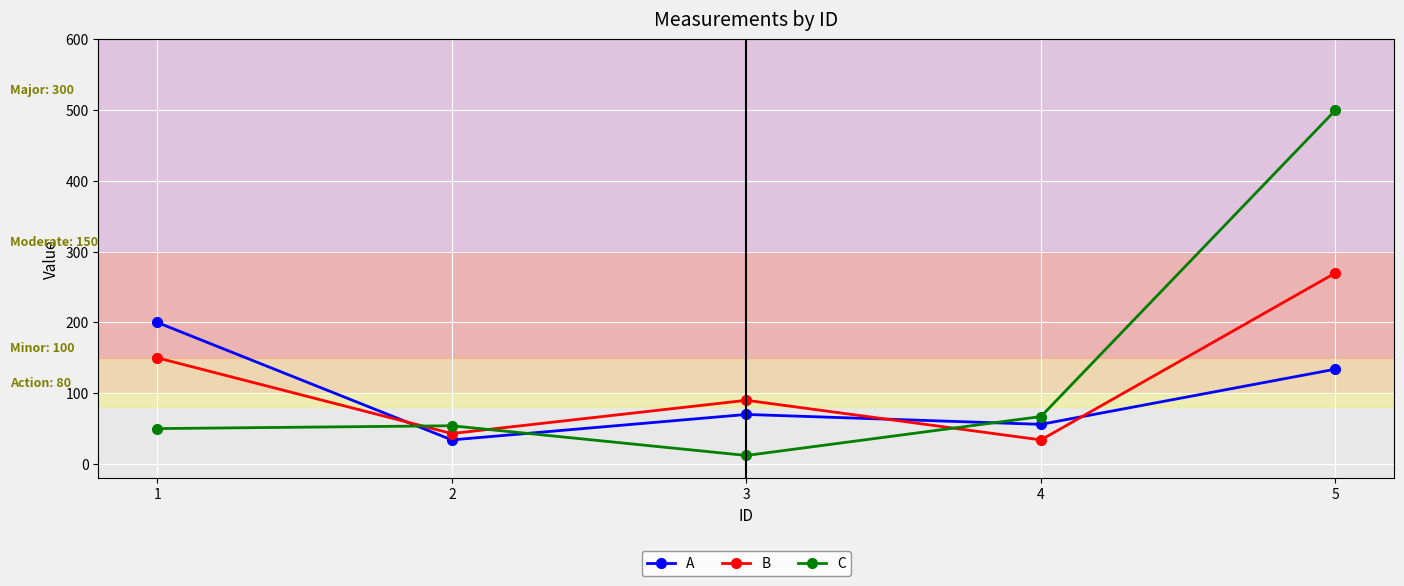

What is the average value of the C series?

137